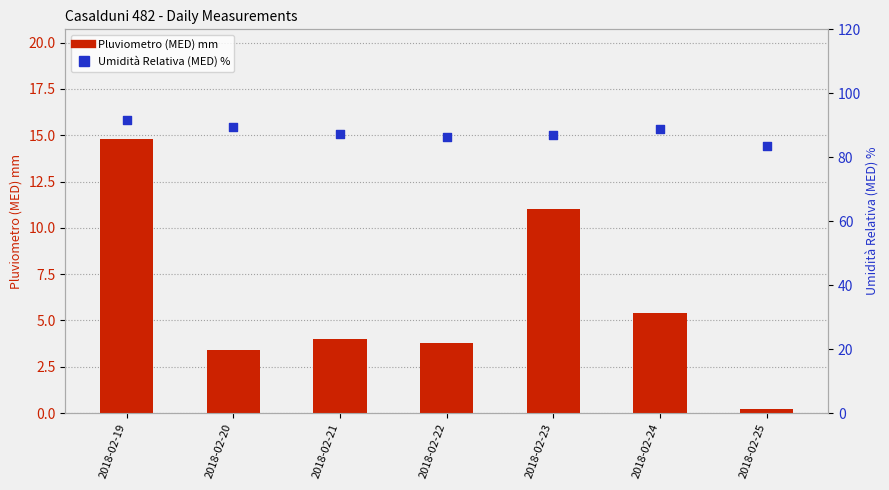

At which category is the sum across all series the highest?

2018-02-19